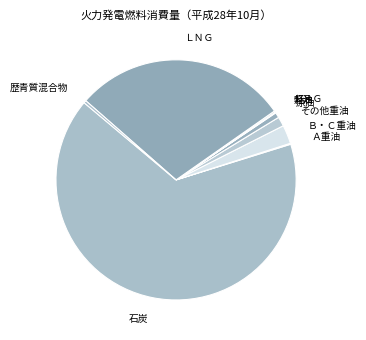

Which category has the biggest portion of the pie?

石炭